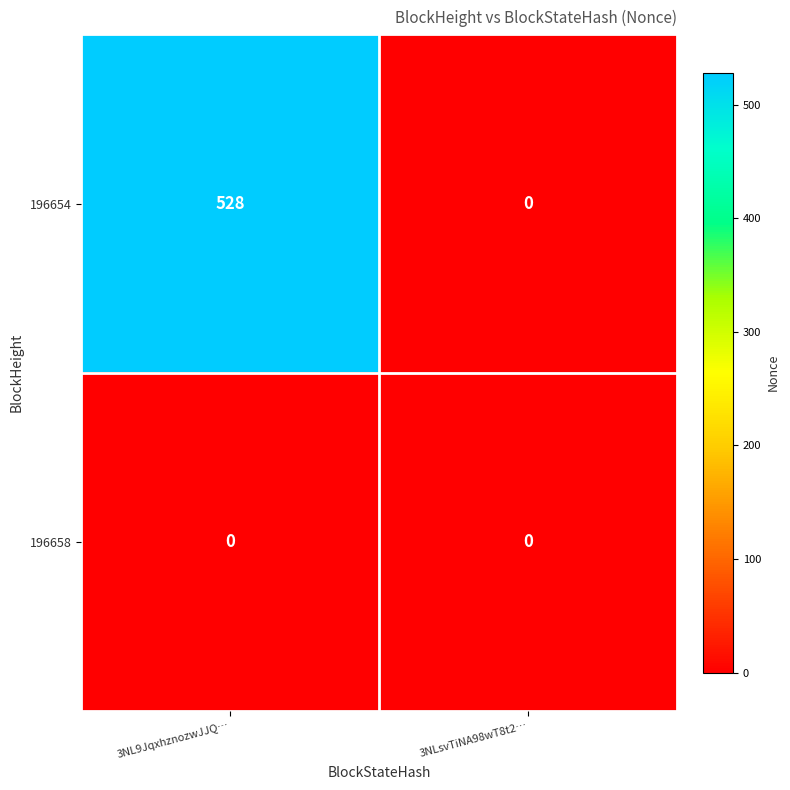

List the series in order of their peak value, lowest first.

196658, 196654